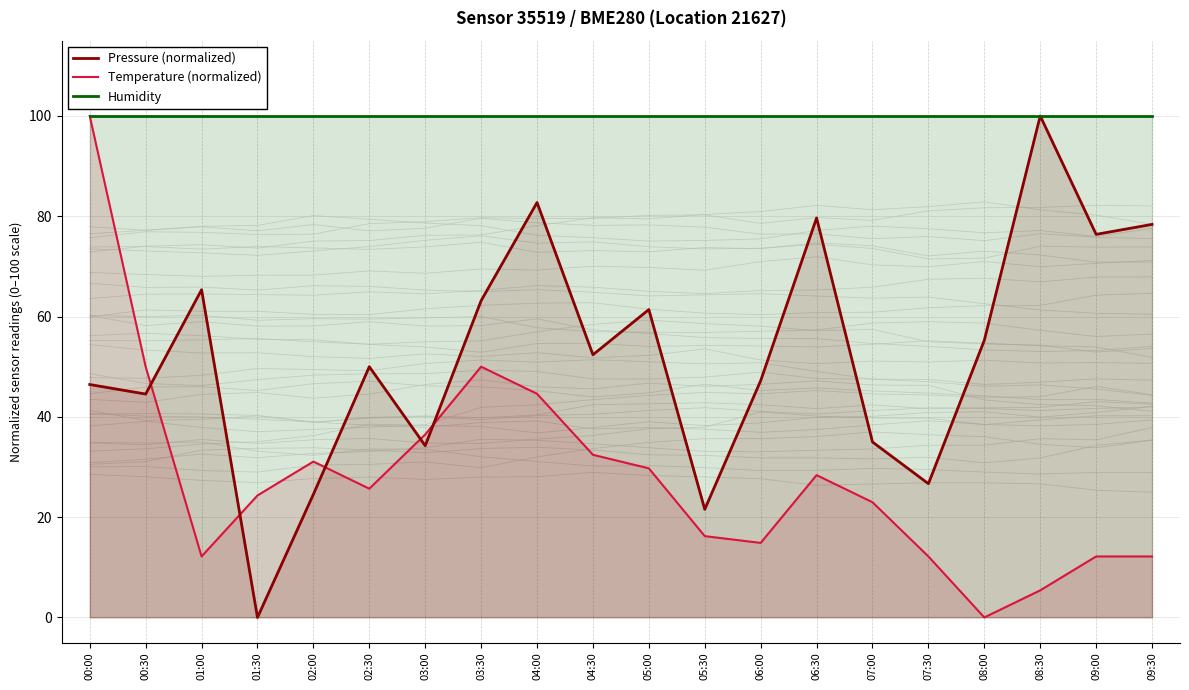

Is it true that Humidity equals 100.0 at 07:30?

True